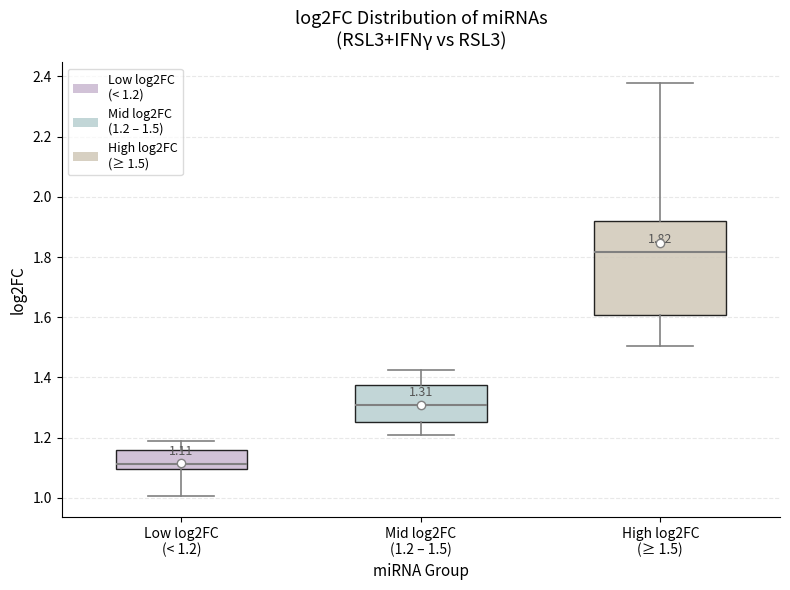

Which box is the tallest, from its lower edge to its upper edge?

High log2FC (≥ 1.5)